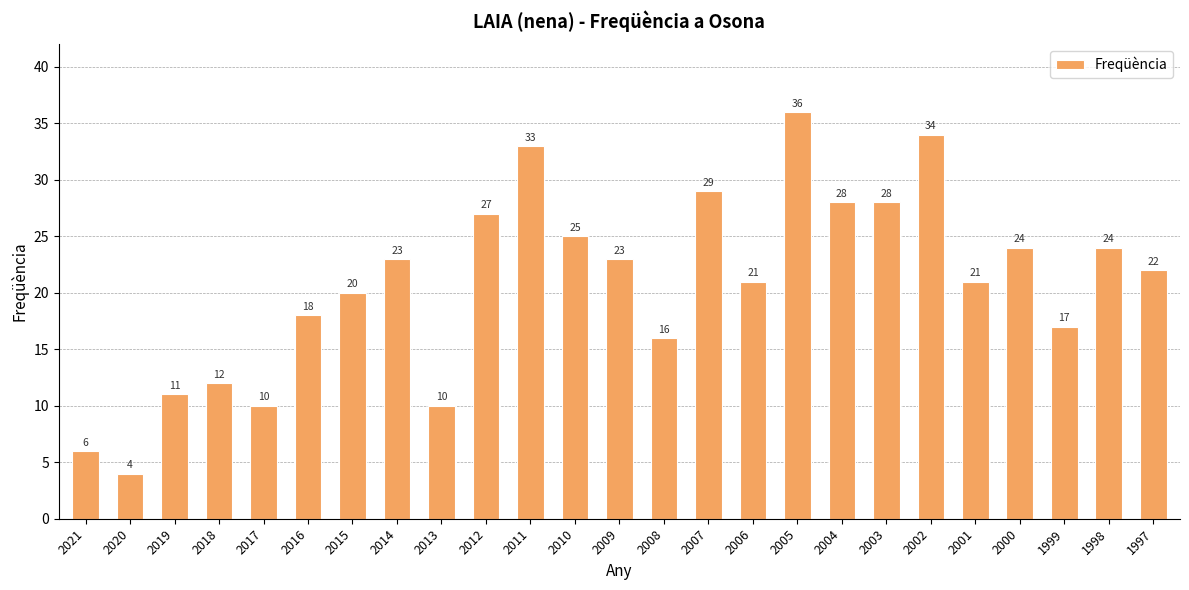

What is the sum of all values?

522